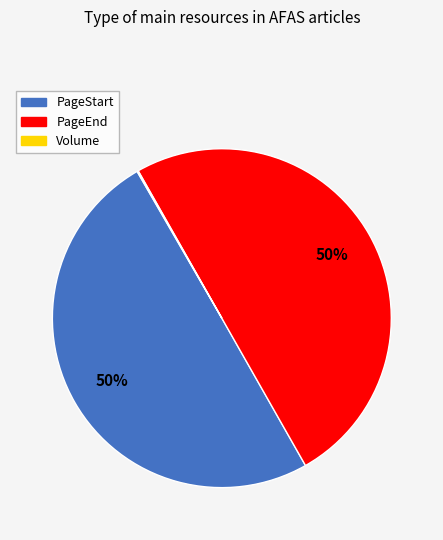

To the nearest percent, what is the combined percentage of PageEnd and PageStart?

100%